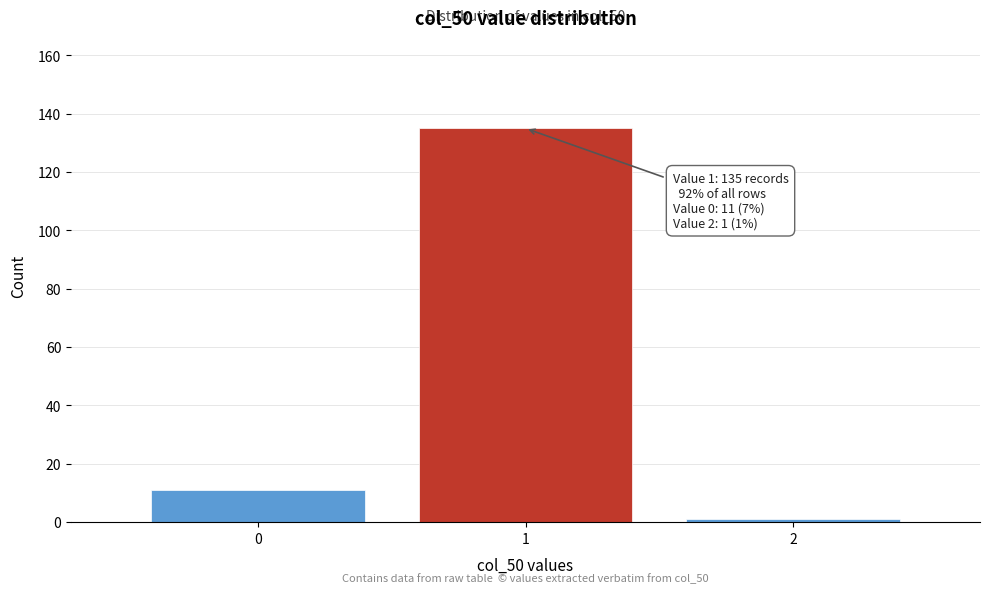

Reading left to right, list all the values displayed in this chart.

0=11	1=135	2=1